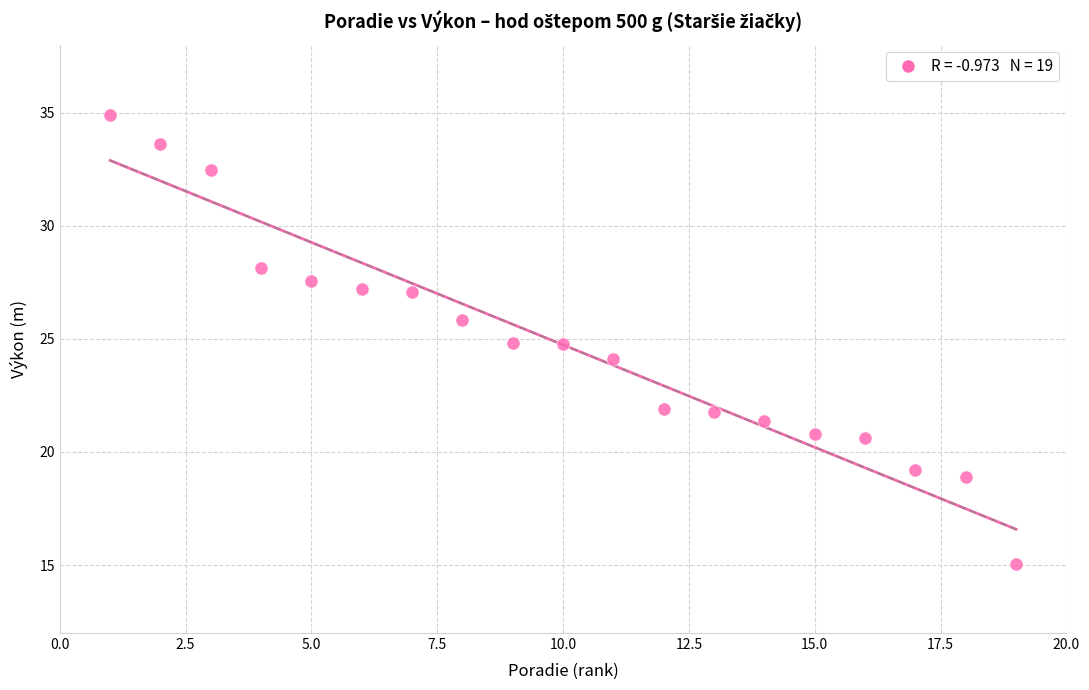

List the coordinates of all points as (X, Y) pairs, reading left to right.

(1.0, 34.9)  (2.0, 33.6)  (3.0, 32.5)  (4.0, 28.1)  (5.0, 27.6)  (6.0, 27.2)  (7.0, 27.1)  (8.0, 25.8)  (9.0, 24.8)  (10.0, 24.8)  (11.0, 24.1)  (12.0, 21.9)  (13.0, 21.8)  (14.0, 21.4)  (15.0, 20.8)  (16.0, 20.6)  (17.0, 19.2)  (18.0, 18.9)  (19.0, 15.1)